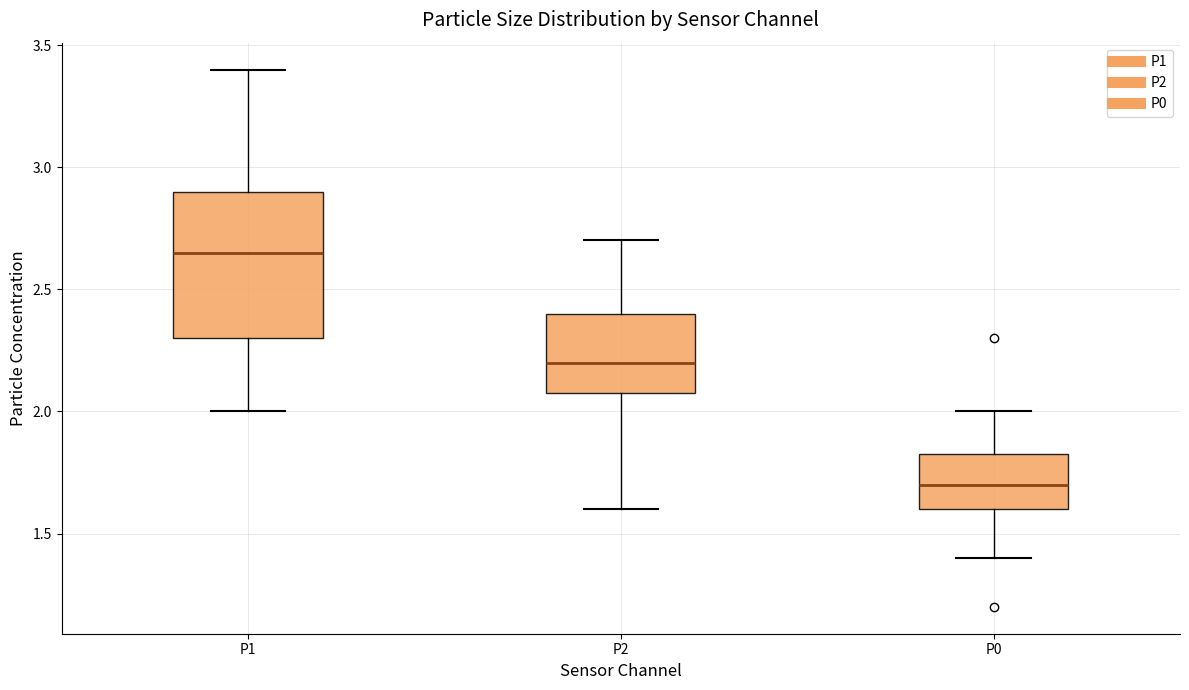

Where is the upper edge of the box for P1 on the y-axis? The values are not printed on the chart, so give them approximately, as read against the axis.

2.90